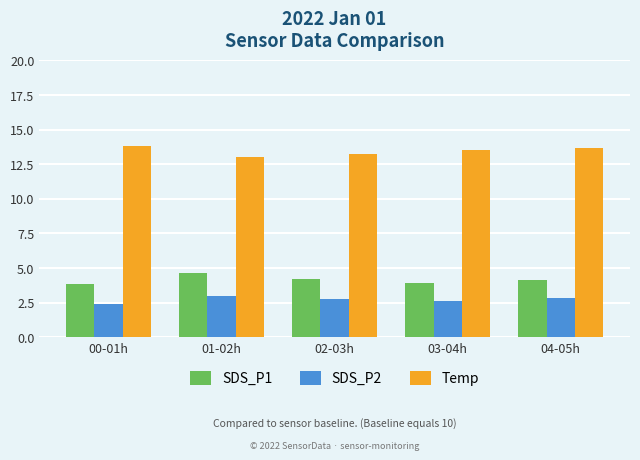

What is the difference between the maximum and minimum values in the SDS_P1 series?

0.8